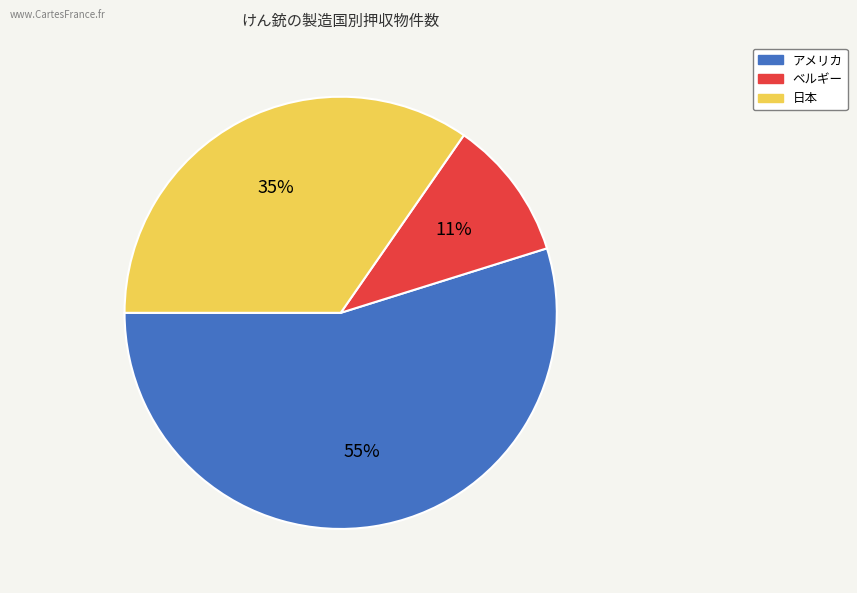

Which category has the biggest portion of the pie?

アメリカ